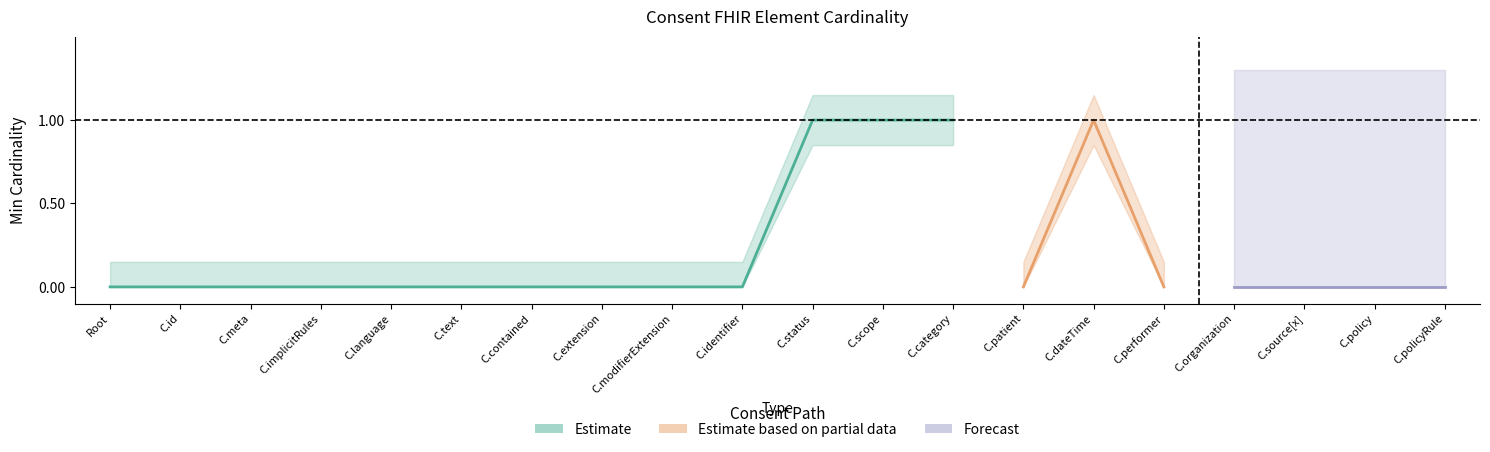

Reading right to left, list all the values displayed in this chart.

Min: 0	0	0	0	0	1	0	1	1	1	0	0	0	0	0	0	0	0	0	0
Base Min: 0	0	0	0	0	0	0	1	1	1	0	0	0	0	0	0	0	0	0	0